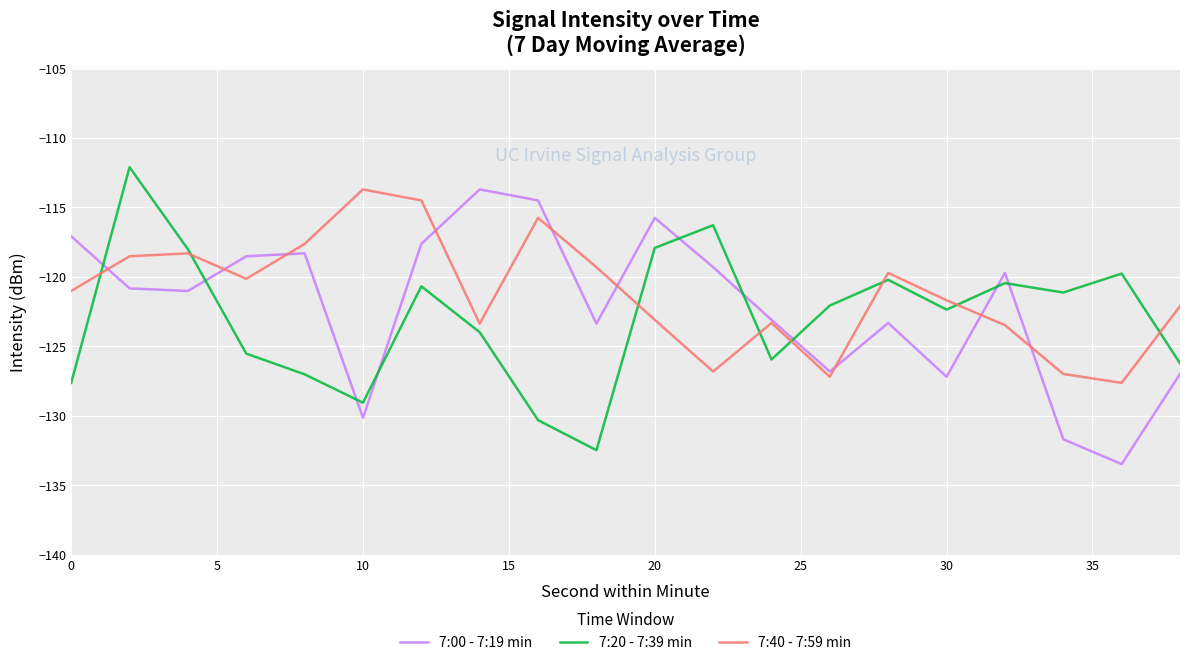

True or false: 7:00 - 7:19 min and 7:20 - 7:39 min cross at least once.

True